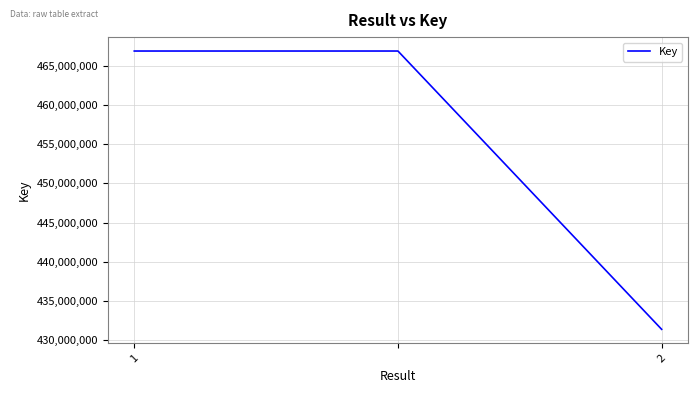

What is the maximum value shown in the chart?

466917704